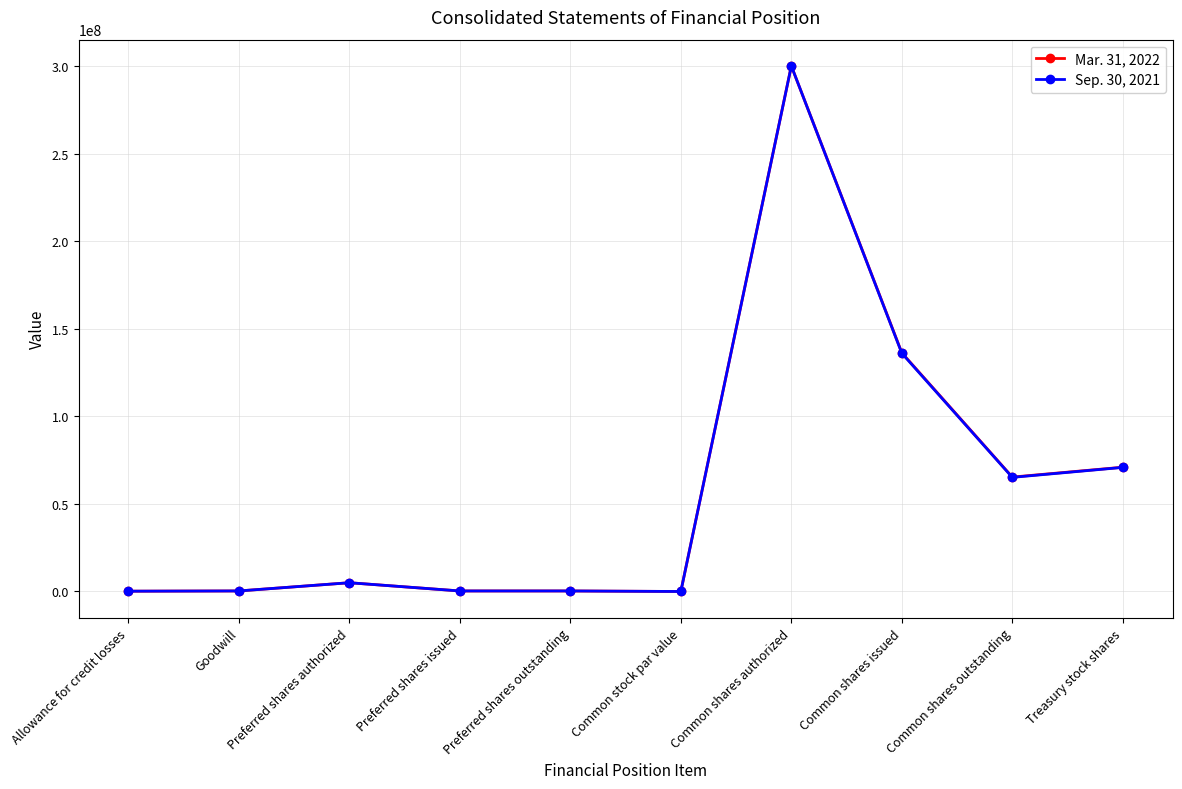

Which category has the highest value across all series?

Common shares authorized